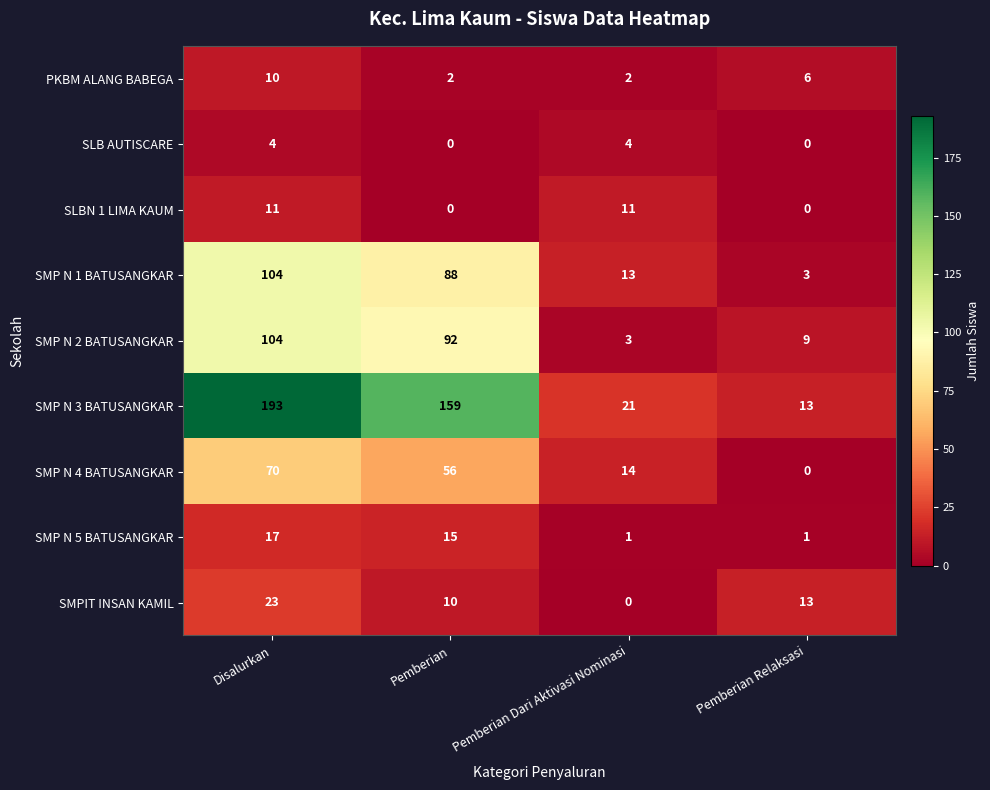

At which category is the sum across all series the highest?

Disalurkan